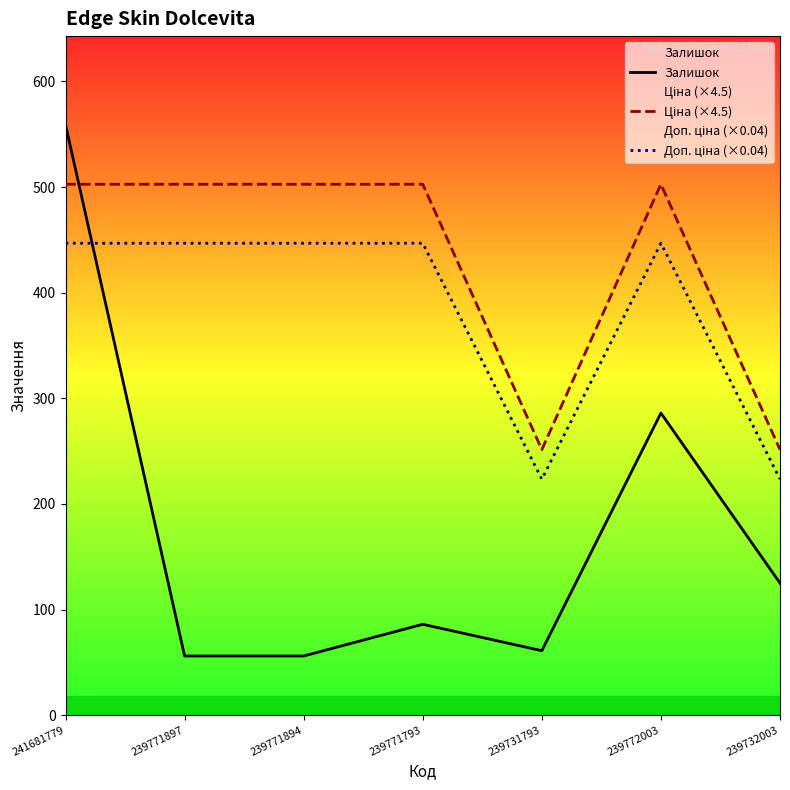

What is the lowest value of the Залишок series?

56.0